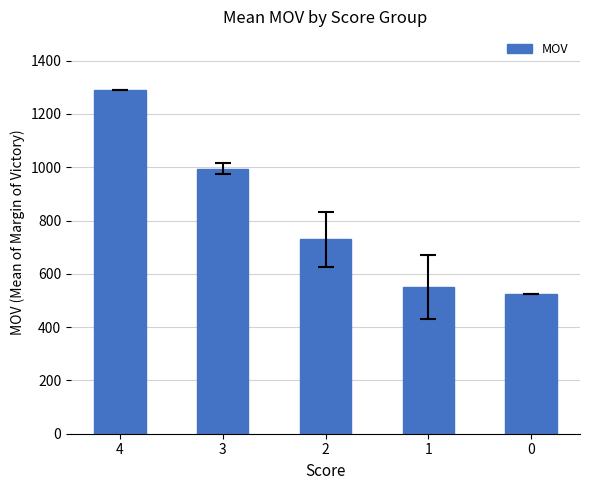

Reading left to right, extract all data points from this chart.

4=1289.0	3=995.0	2=729.2	1=550.0	0=525.0